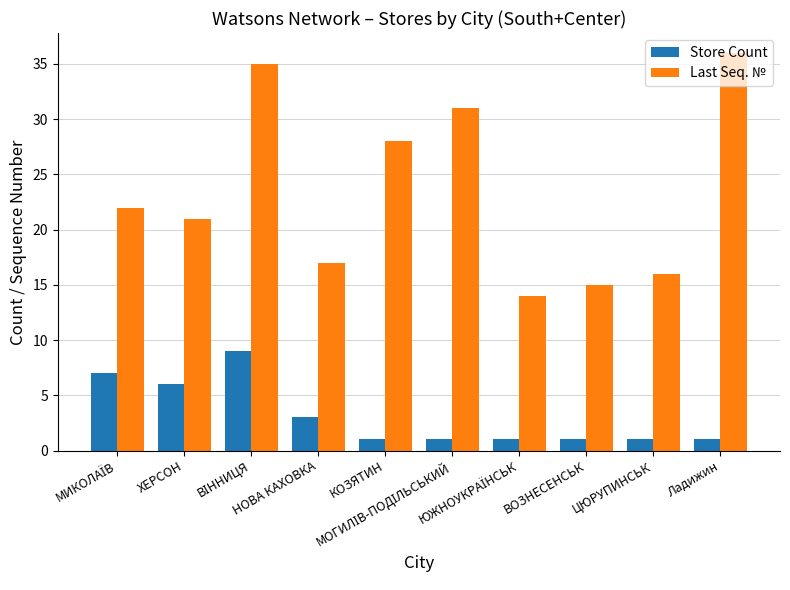

What is the label of the 2nd bar from the right?

ЦЮРУПИНСЬК